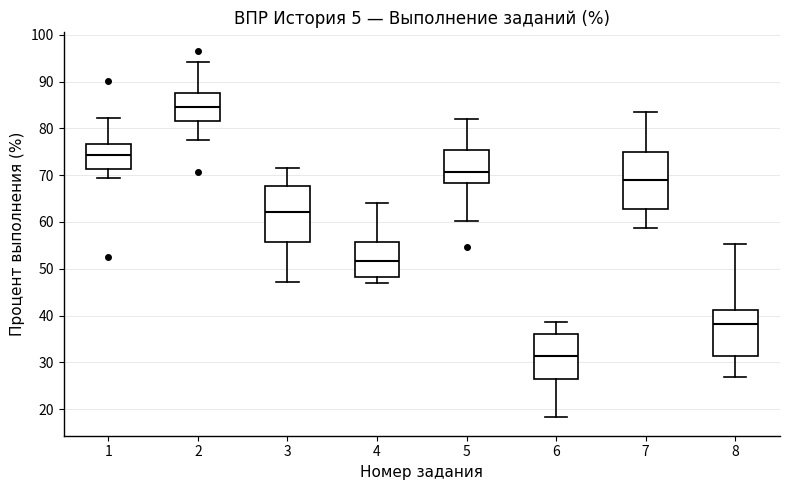

Reading left to right, transcribe this box plot: for each box, give where its median line is, the range the box spans, and where its two whiskers end, as read against the y-axis. The values are not printed on the chart, so give them approximately, as read against the axis.

1: median 74, box 71 to 77, whiskers 69 to 82
2: median 85, box 82 to 88, whiskers 78 to 94
3: median 62, box 56 to 68, whiskers 47 to 71
4: median 52, box 48 to 56, whiskers 47 to 64
5: median 71, box 68 to 75, whiskers 60 to 82
6: median 31, box 26 to 36, whiskers 18 to 39
7: median 69, box 63 to 75, whiskers 59 to 83
8: median 38, box 31 to 41, whiskers 27 to 55